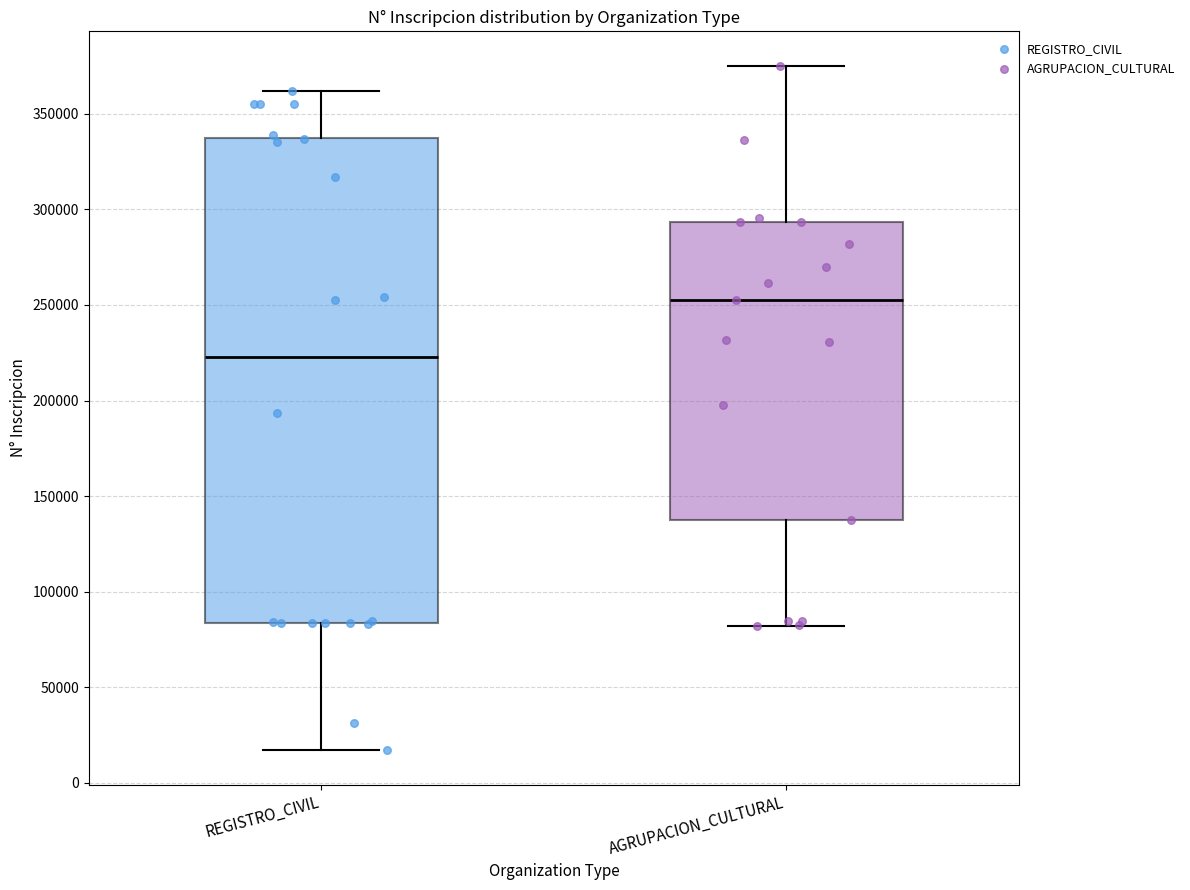

Which box is the tallest, from its lower edge to its upper edge?

REGISTRO_CIVIL